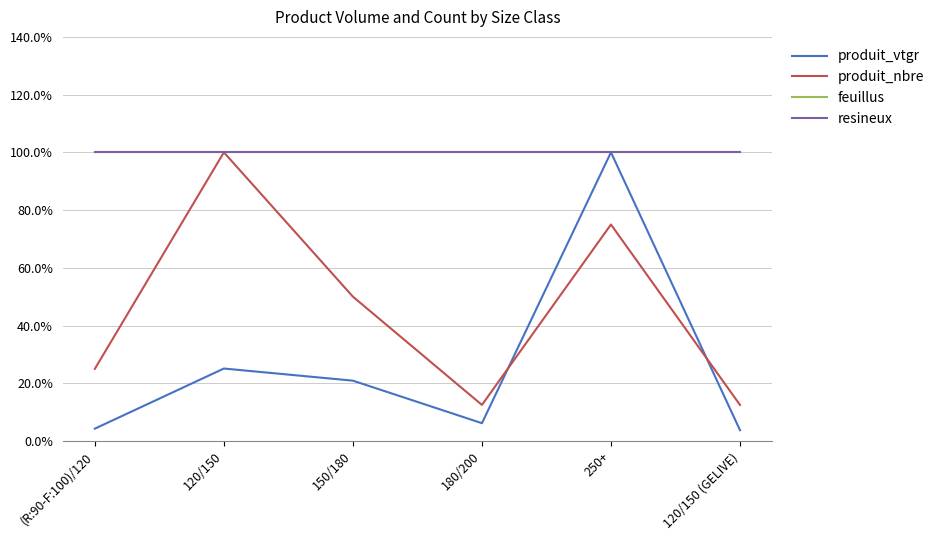

Between 150/180 and 250+, which series saw the biggest shift?

produit_vtgr